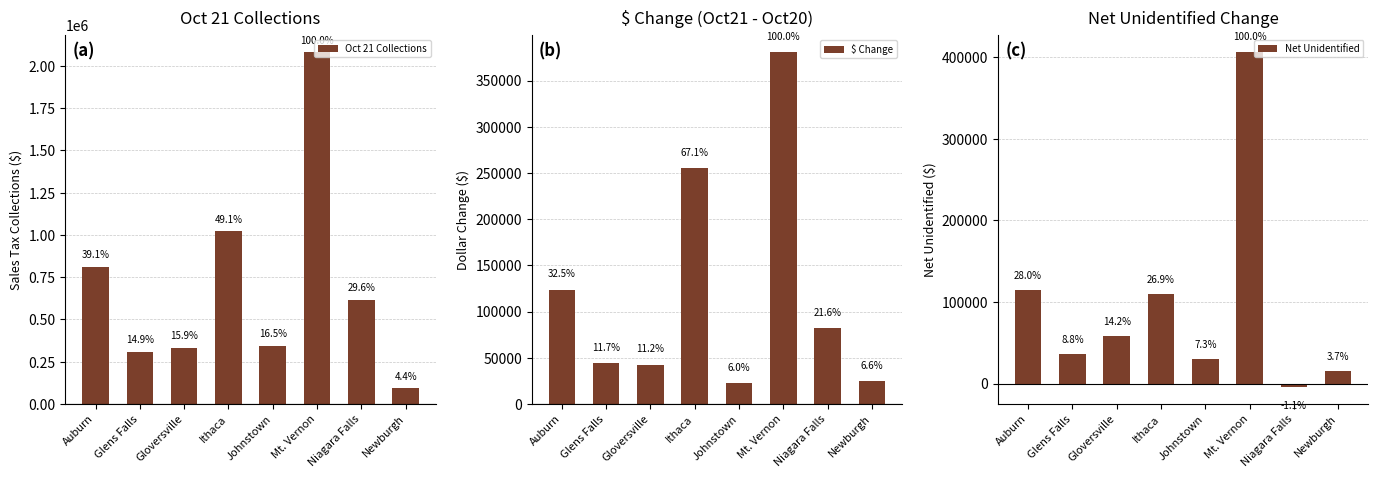

Which category has the highest value in the Net Unidentified series?

Mt. Vernon